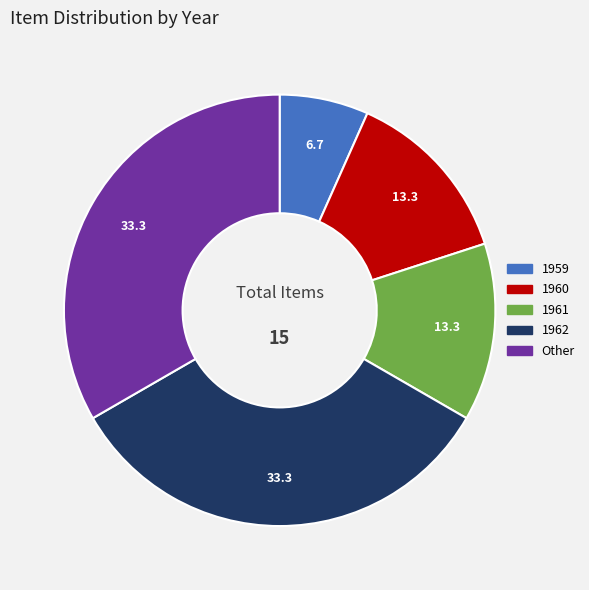

Is it true that 1961 is 13% of the pie?

True